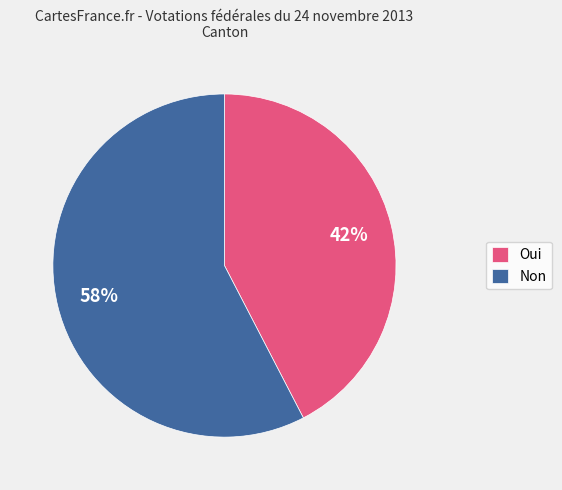

What percentage is the Non slice, to the nearest percent?

58%